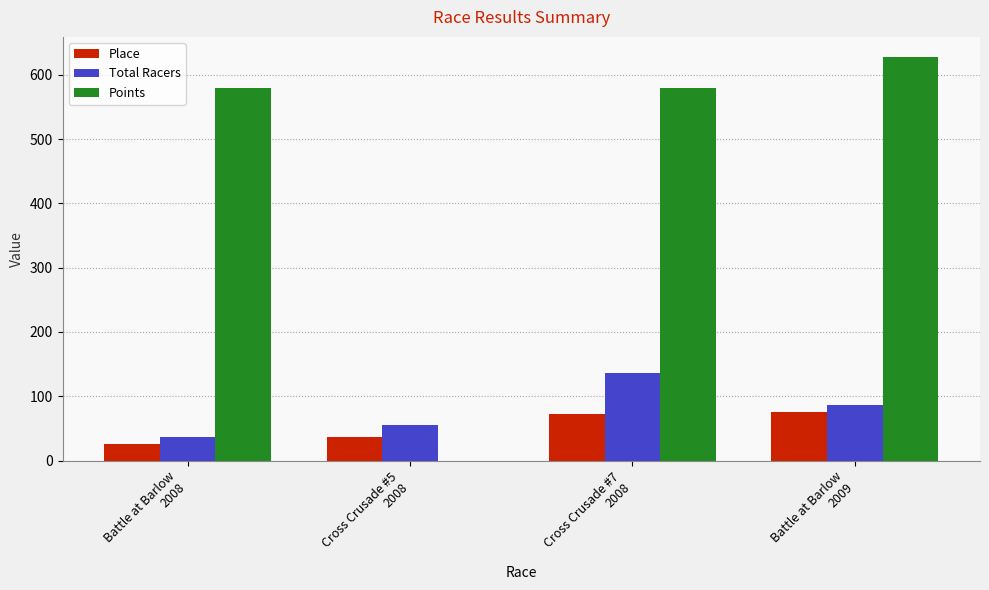

The Points series shows 579.6 at Battle at Barlow
2008. True or false?

True